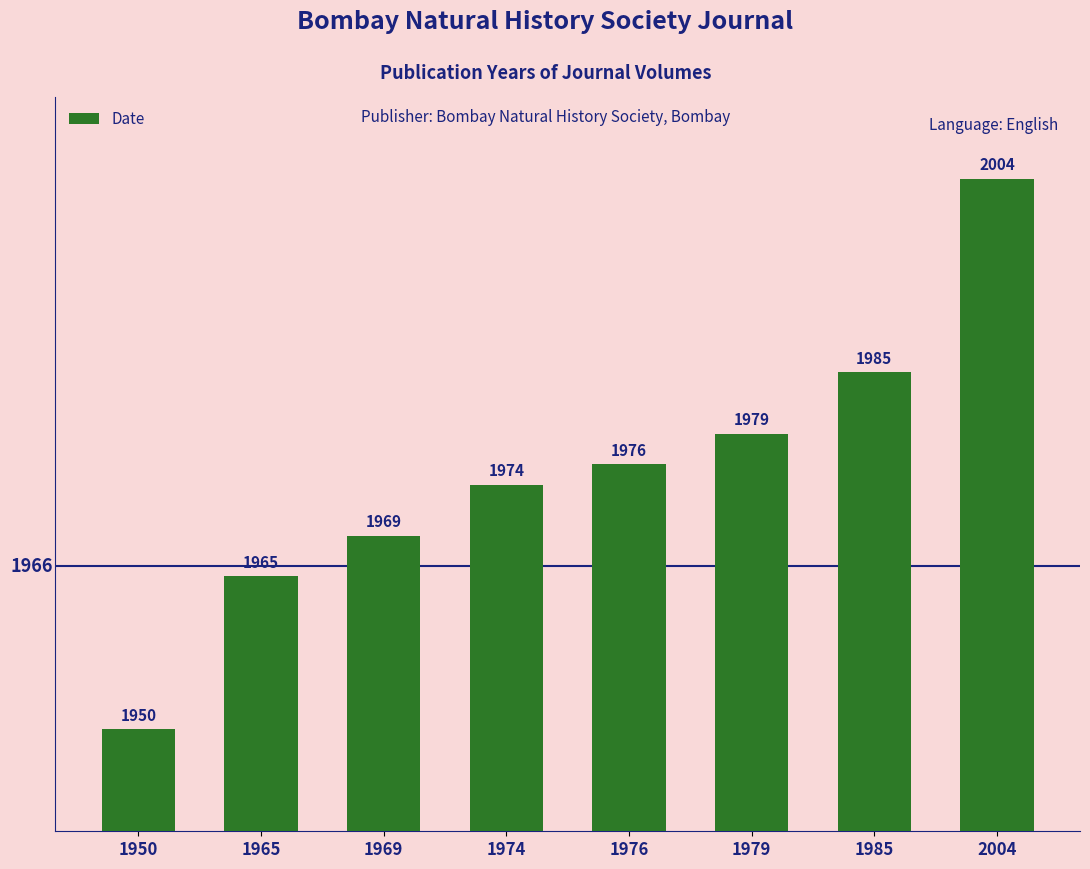

Reading left to right, extract all data points from this chart.

1950=1950	1965=1965	1969=1969	1974=1974	1976=1976	1979=1979	1985=1985	2004=2004